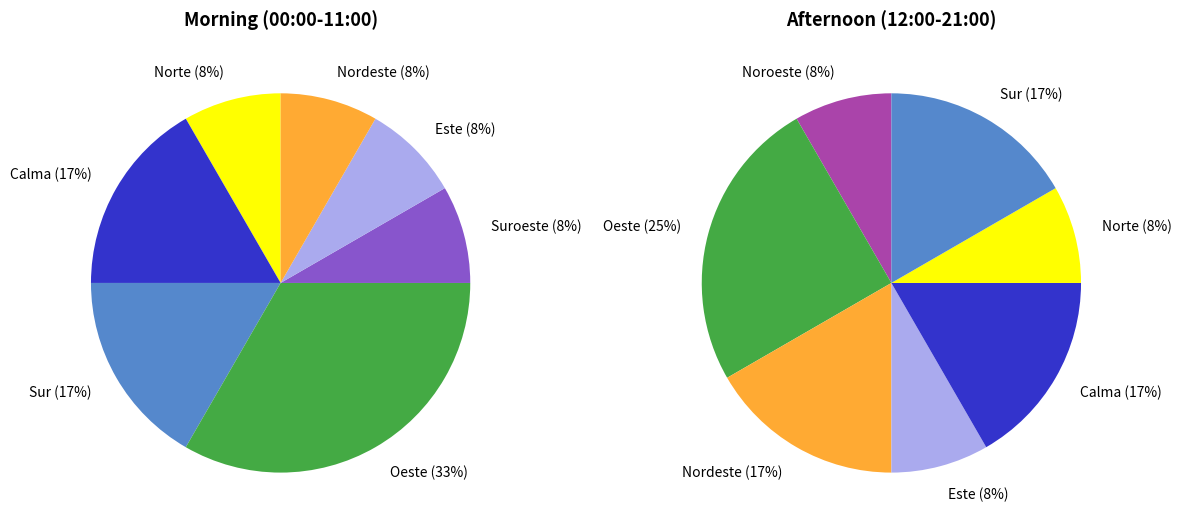

Does Oeste represent more than half of the total?

No